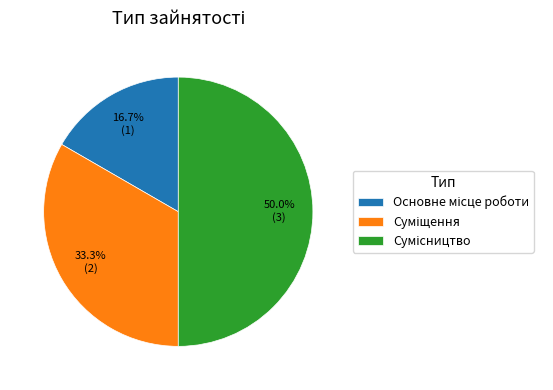

Is there any slice that represents more than half of the pie?

No